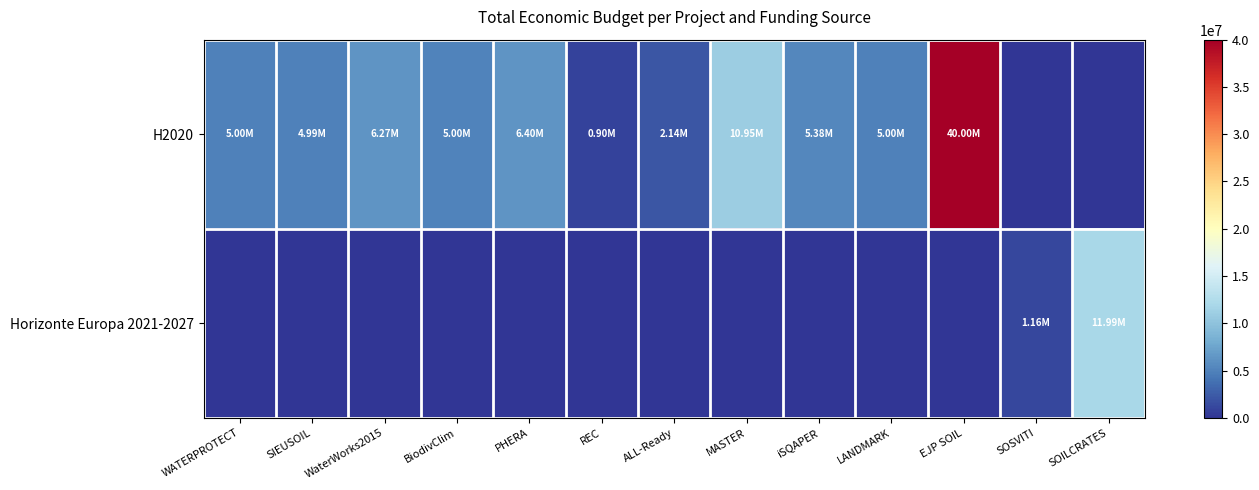

Which label corresponds to the smallest value in the chart?

SOSVITI